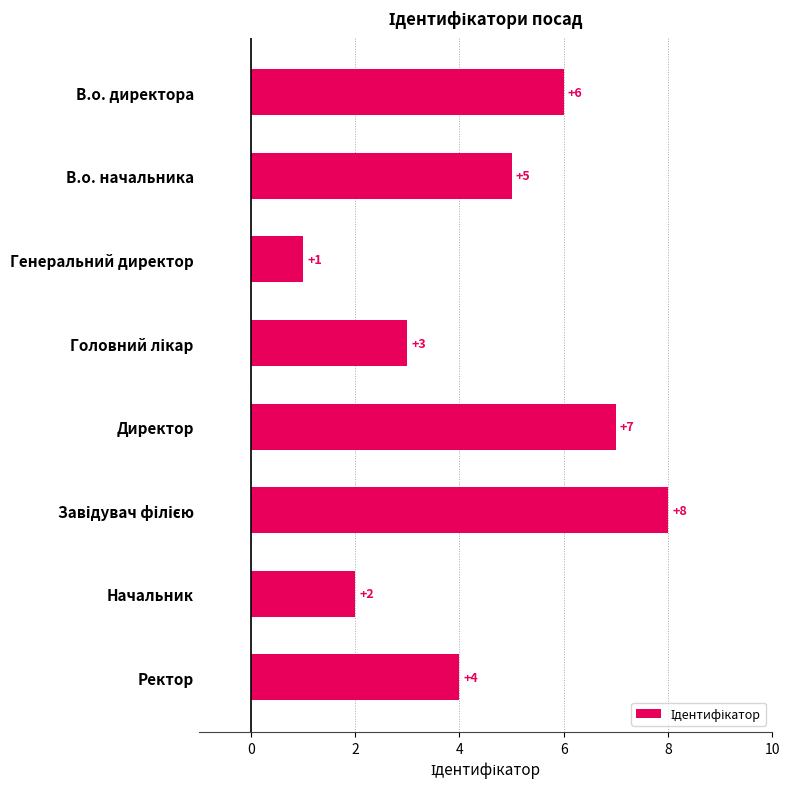

Where is the data nearest to the value 4?

Ректор